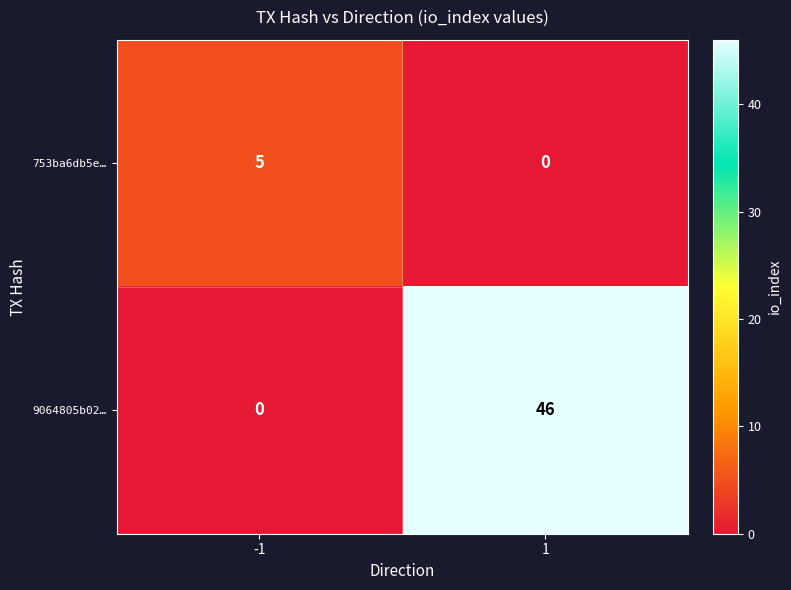

What is the difference between the highest and lowest values at 1?

46